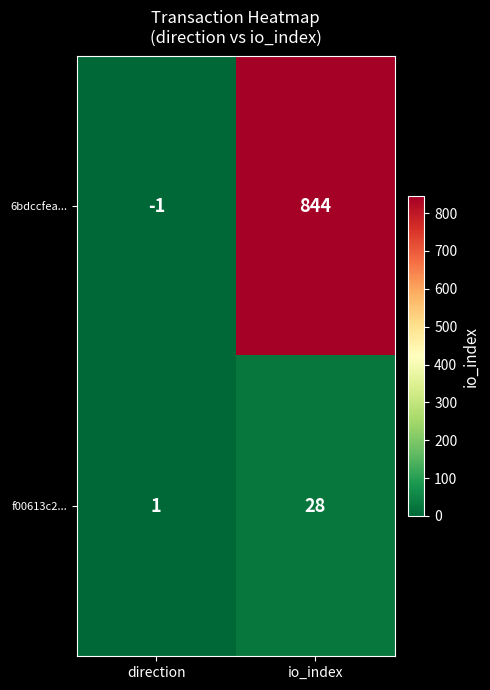

How many distinct data groups are displayed?

2